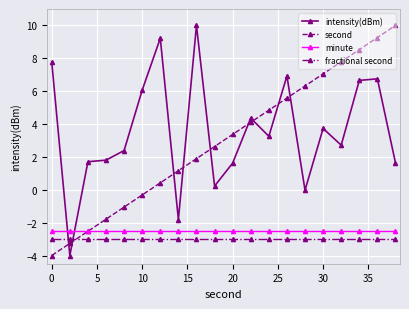

What is the smallest value displayed?

-4.0